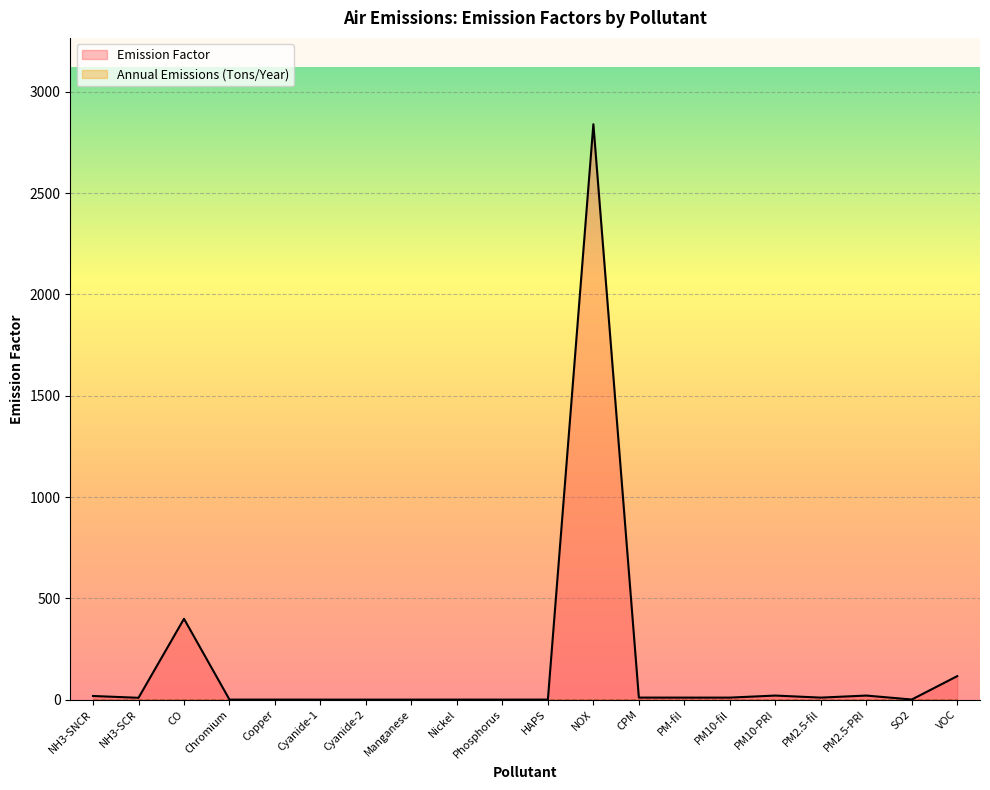

Read the value at NH3-SNCR.

18.0